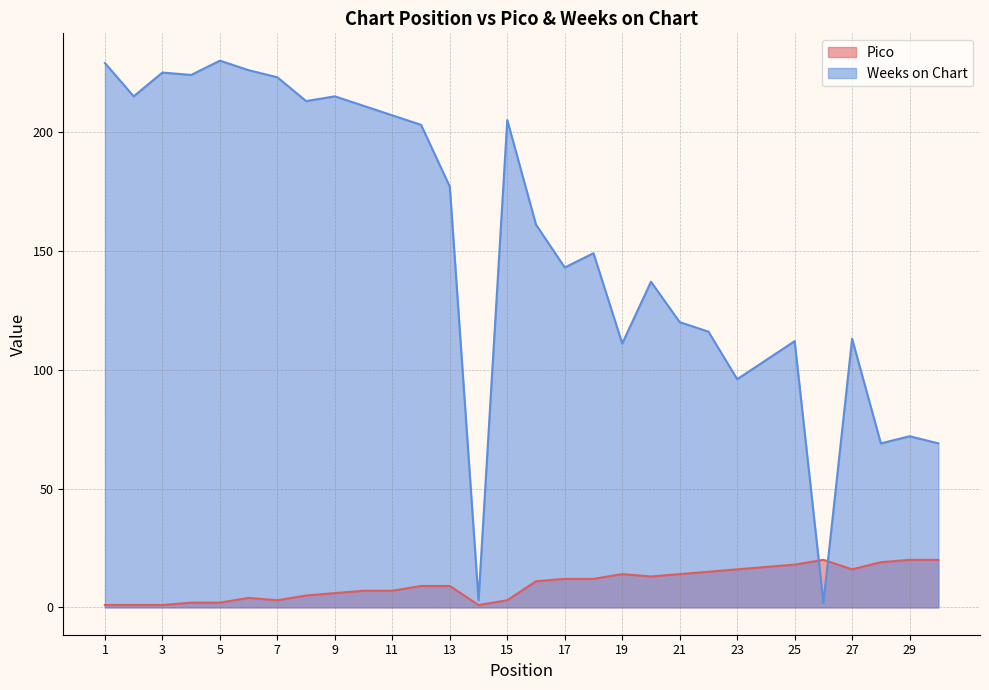

Which category has the lowest value across all series?

1